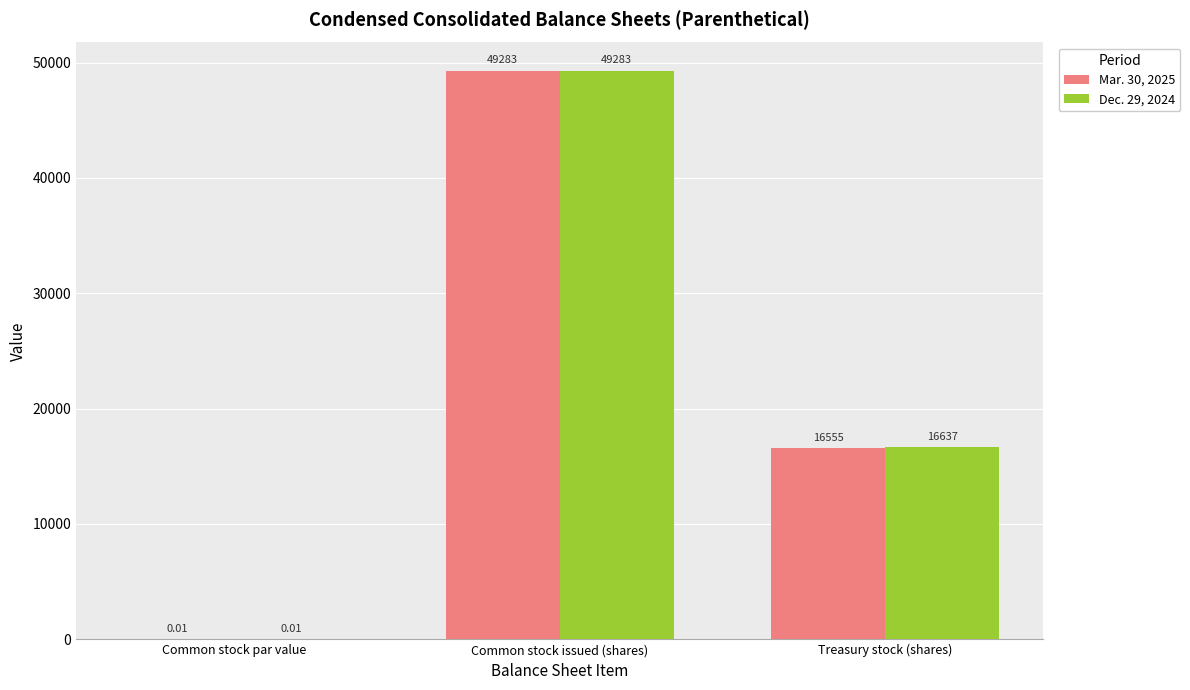

Which label corresponds to the largest value in the chart?

Common stock issued (shares)